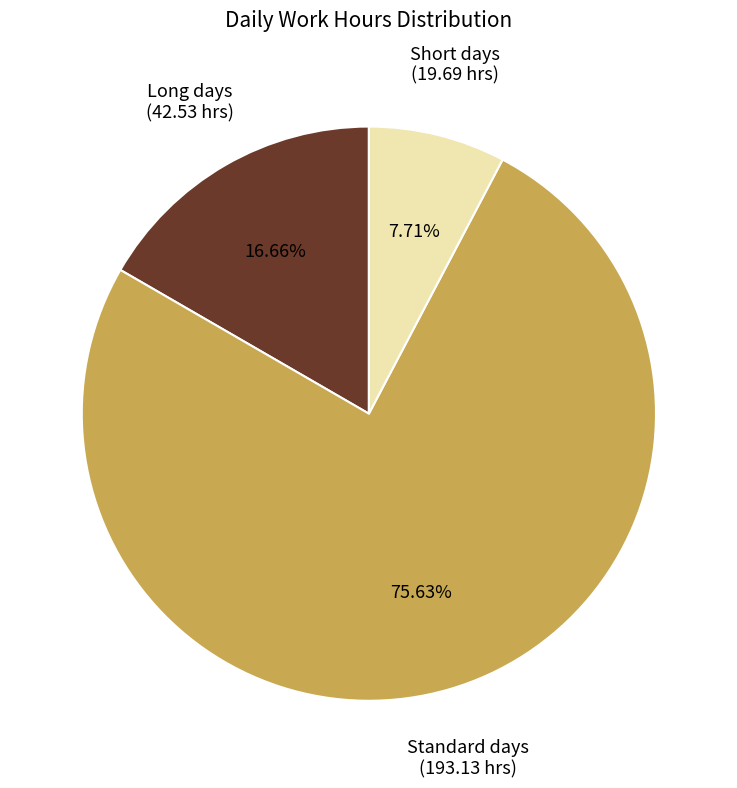

Between Long days and Short days, which is larger?

Long days